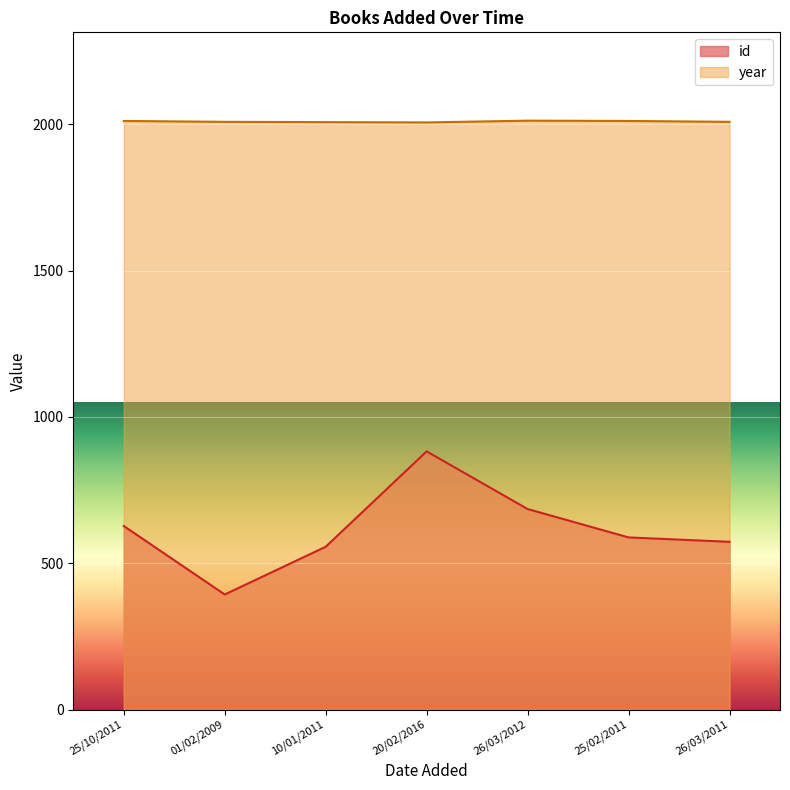

Is it true that year equals 2011 at 25/10/2011?

True